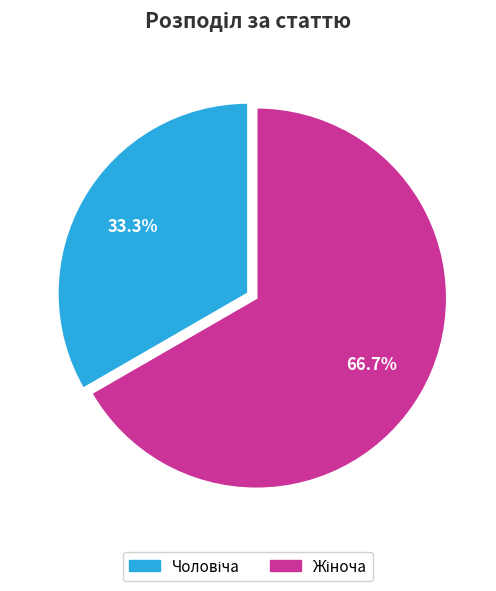

Is there any slice that represents more than half of the pie?

Yes